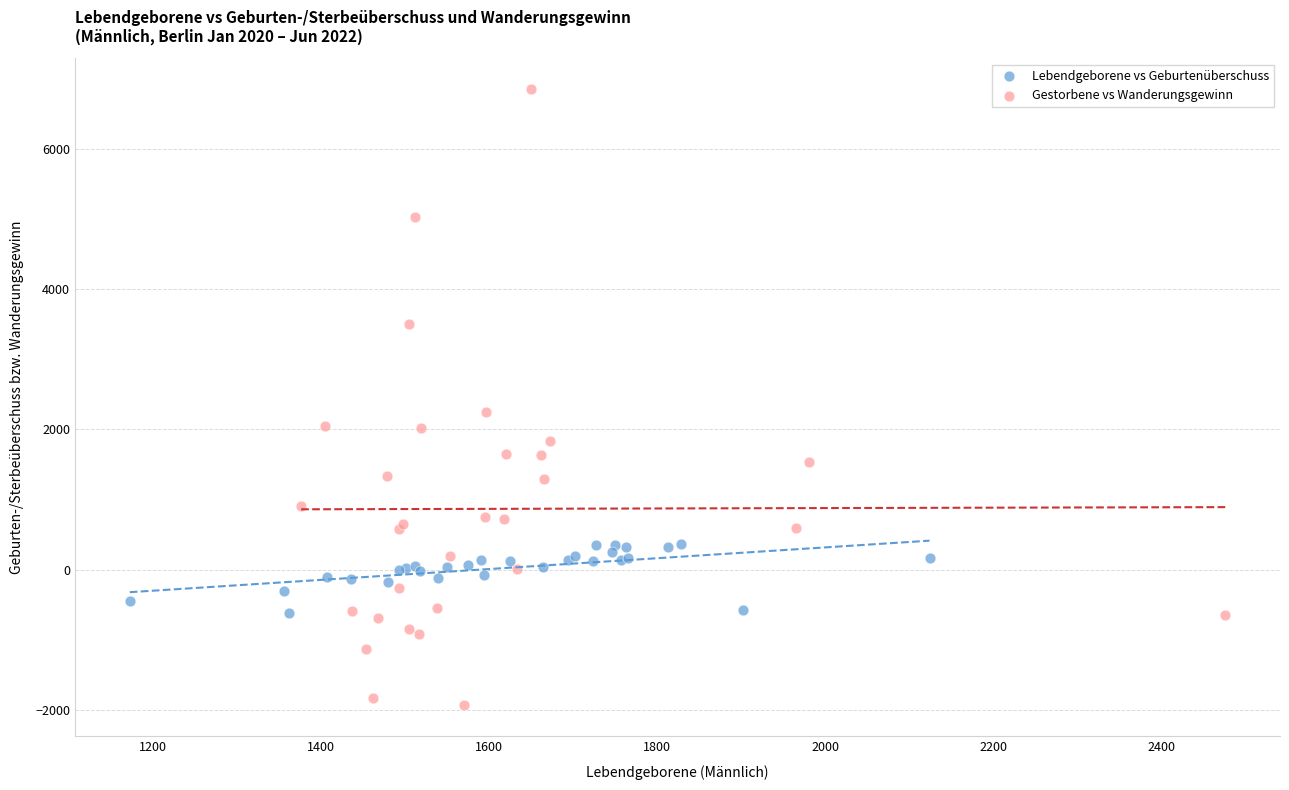

Which series reaches the minimum Y coordinate?

Gestorbene vs Wanderungsgewinn